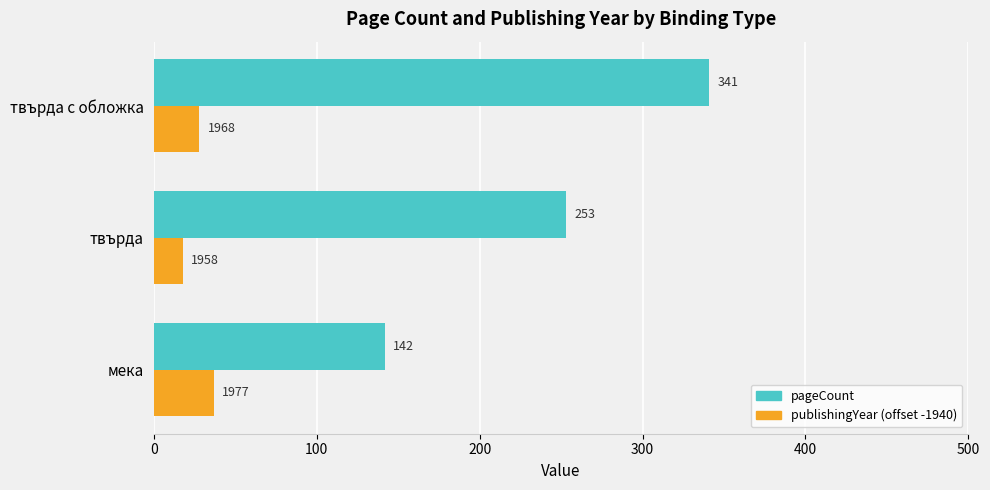

Is the value of pageCount at твърда greater than the value of publishingYear (offset -1940) at твърда с обложка?

Yes